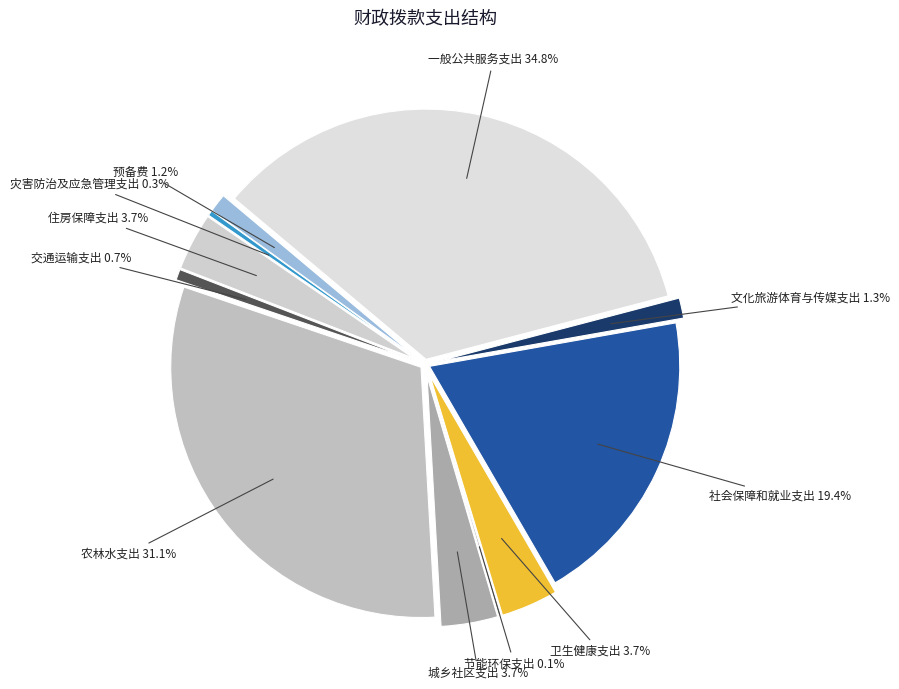

To the nearest percent, what is the combined percentage of 节能环保支出 and 住房保障支出?

4%